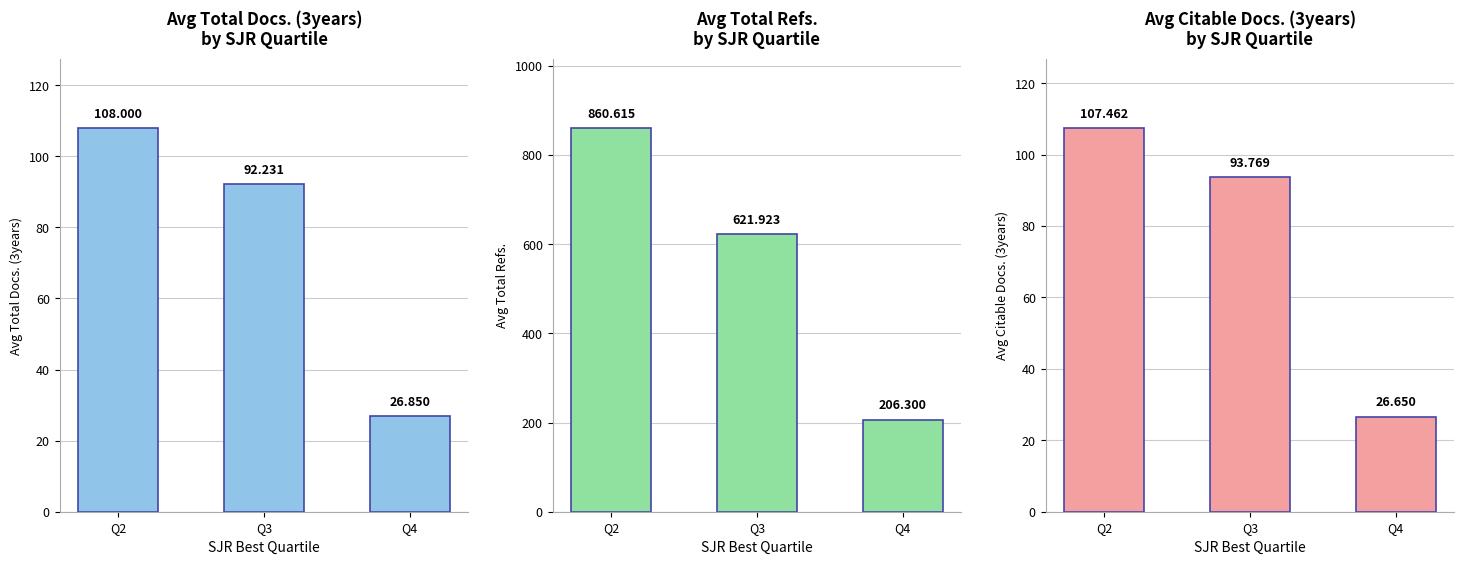

Rank the series at Q2 from highest to lowest value.

Total Refs., Total Docs. (3years), Citable Docs. (3years)